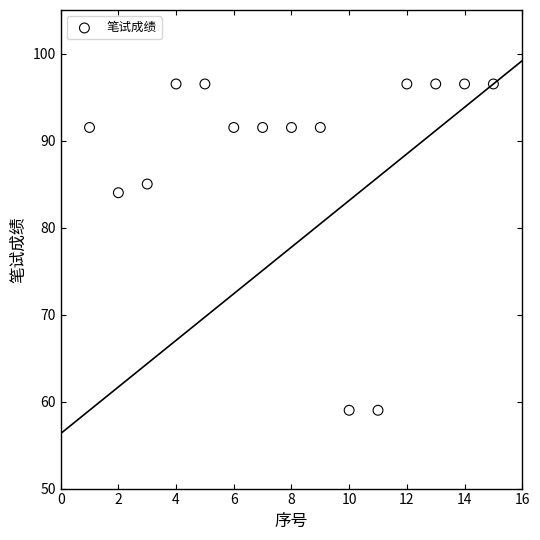

What Y value in the scatter plot is closest to 77?

84.0